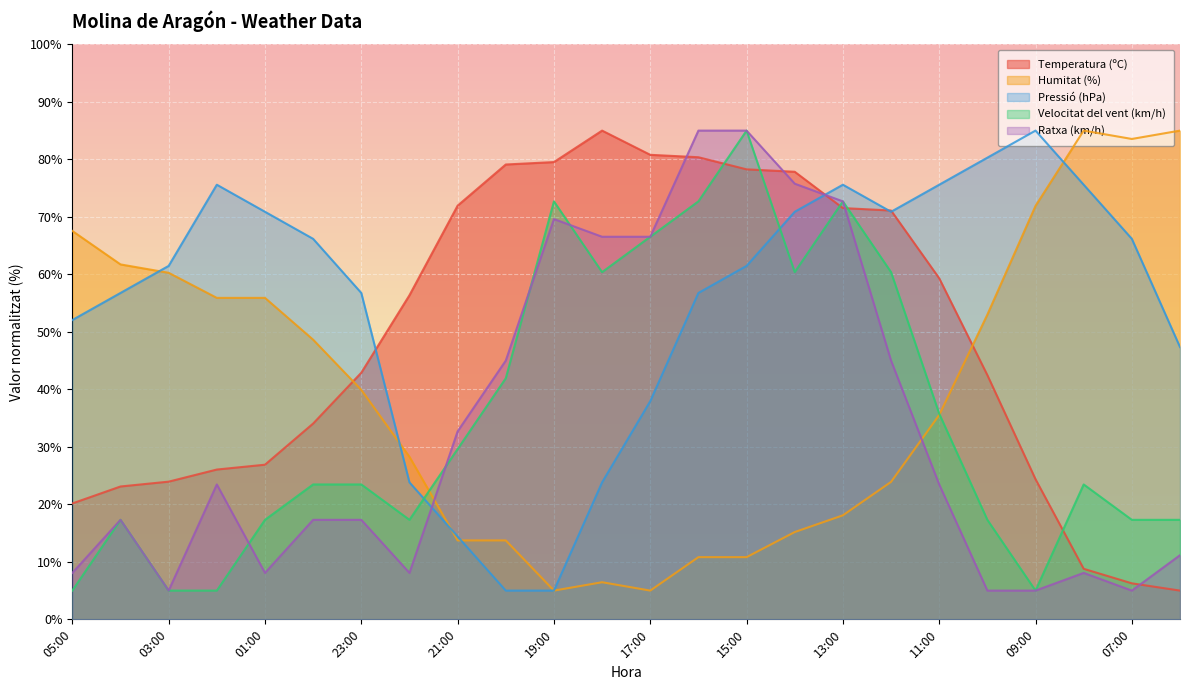

How many lines are shown in the chart?

5